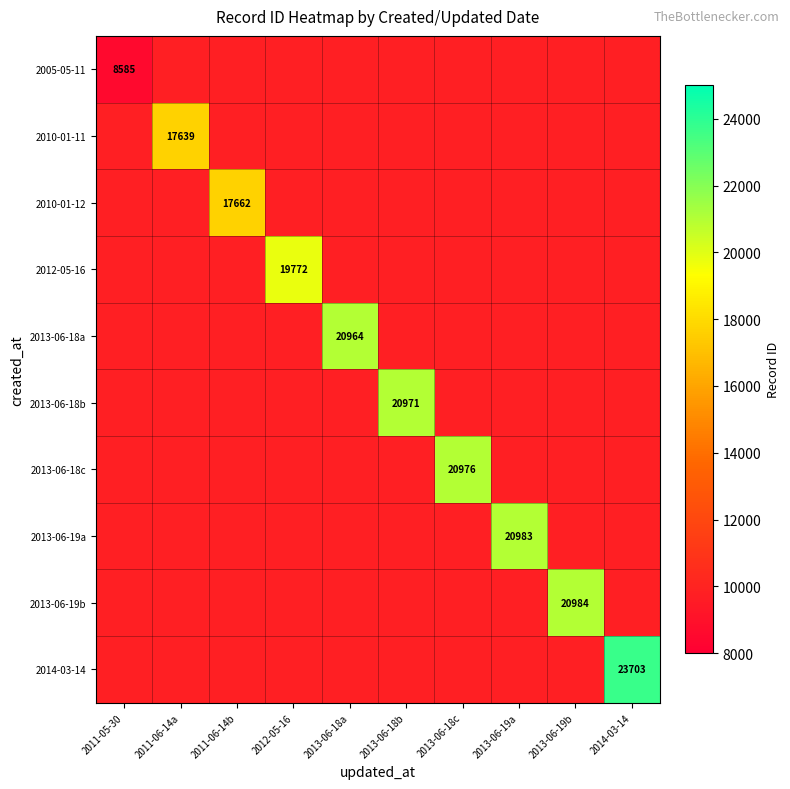

At which category does the chart reach its peak across all series?

2014-03-14